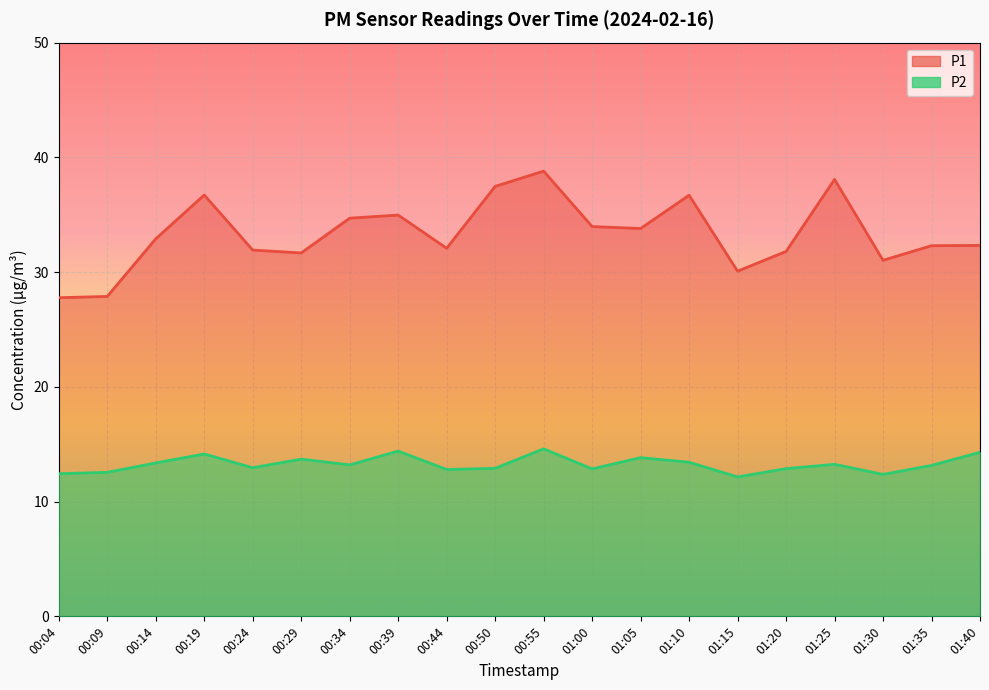

Reading left to right, extract all data points from this chart.

P1: 00:04=27.8	00:09=27.9	00:14=32.9	00:19=36.7	00:24=31.9	00:29=31.7	00:34=34.7	00:39=35.0	00:44=32.1	00:50=37.5	00:55=38.8	01:00=34.0	01:05=33.8	01:10=36.7	01:15=30.1	01:20=31.8	01:25=38.1	01:30=31.0	01:35=32.3	01:40=32.3
P2: 00:04=12.4	00:09=12.6	00:14=13.4	00:19=14.2	00:24=12.9	00:29=13.7	00:34=13.2	00:39=14.4	00:44=12.8	00:50=12.9	00:55=14.6	01:00=12.8	01:05=13.8	01:10=13.4	01:15=12.2	01:20=12.9	01:25=13.2	01:30=12.4	01:35=13.2	01:40=14.3